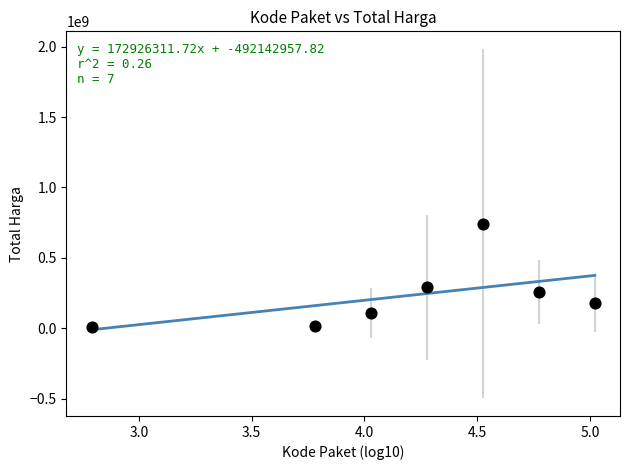

What is the average X value?

4.2